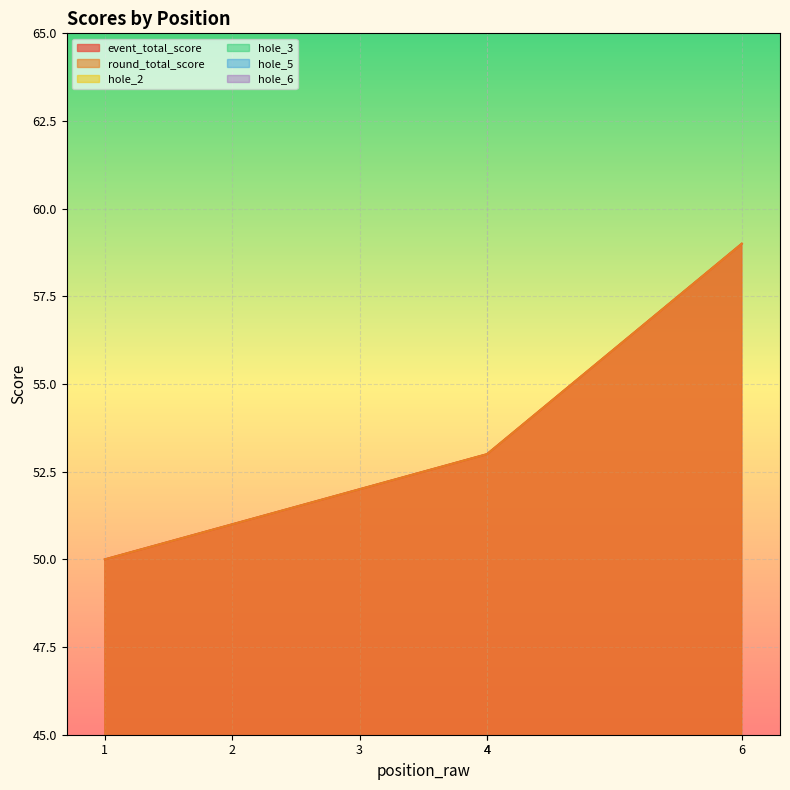

How many lines are shown in the chart?

6